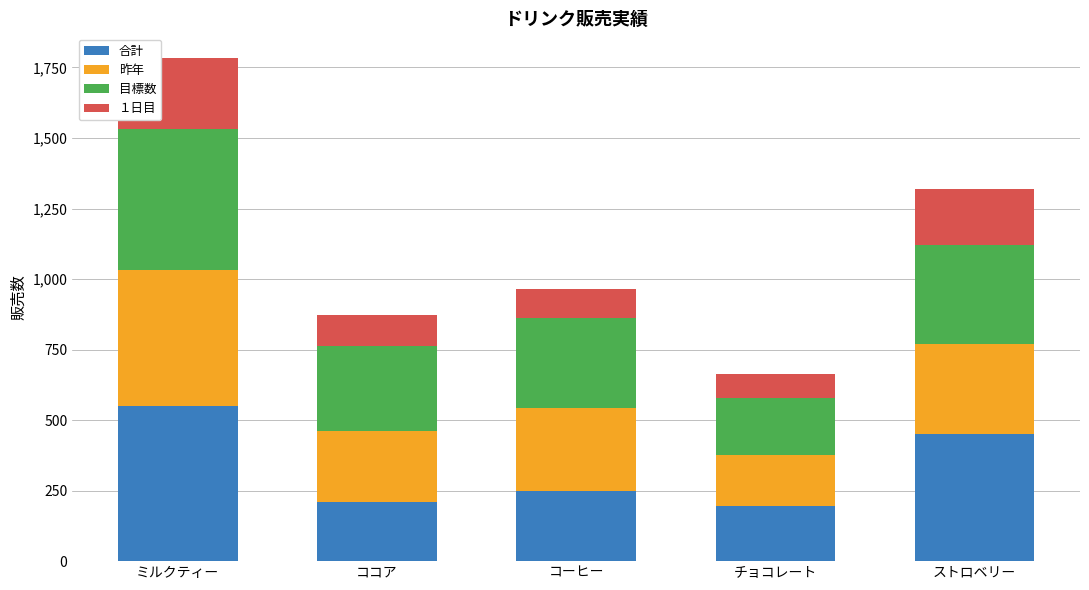

What is the value of the 合計 bar at the 3rd from the left?

250